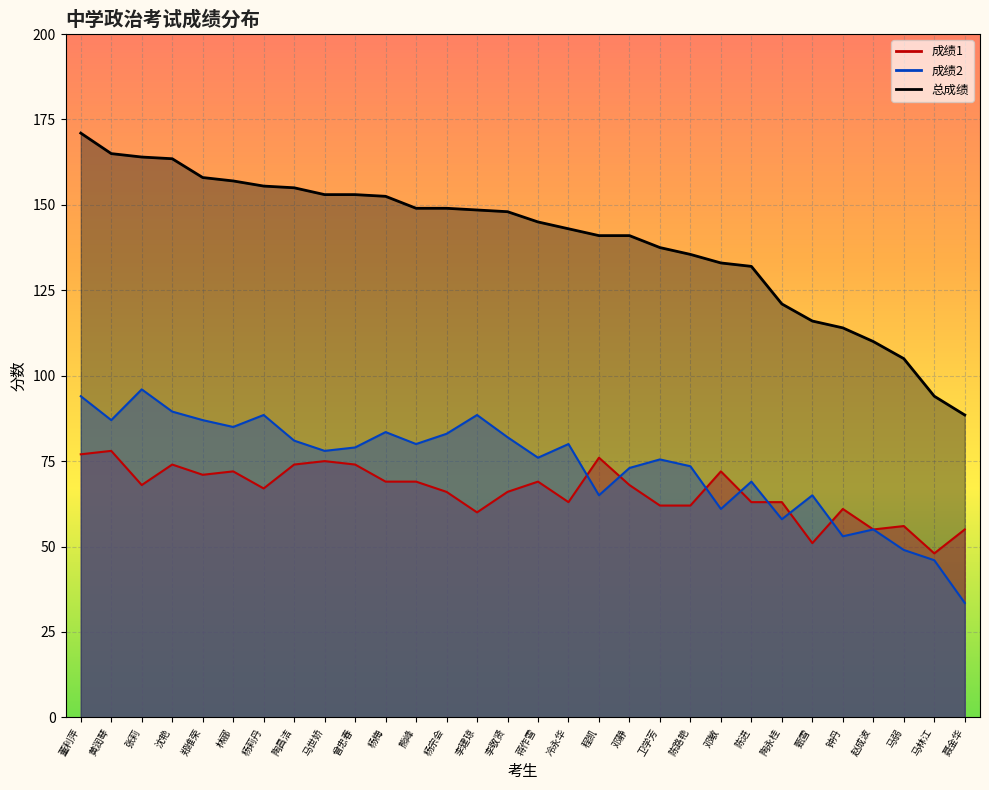

The 总成绩 series shows 163.5 at 沈艳. True or false?

True